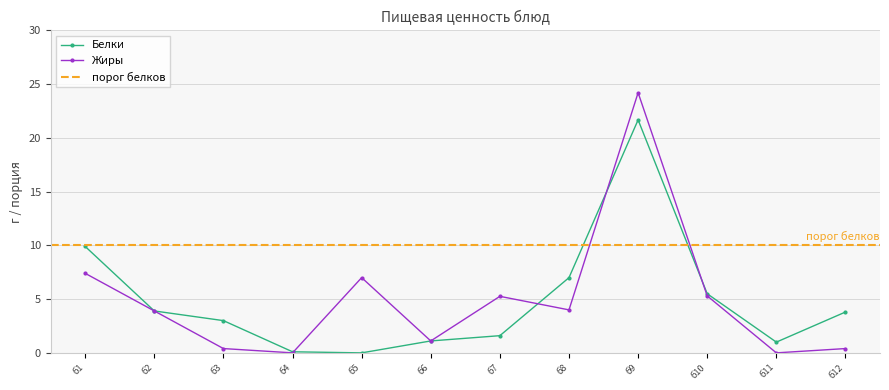

The Белки series shows 3.8 at б12. True or false?

True